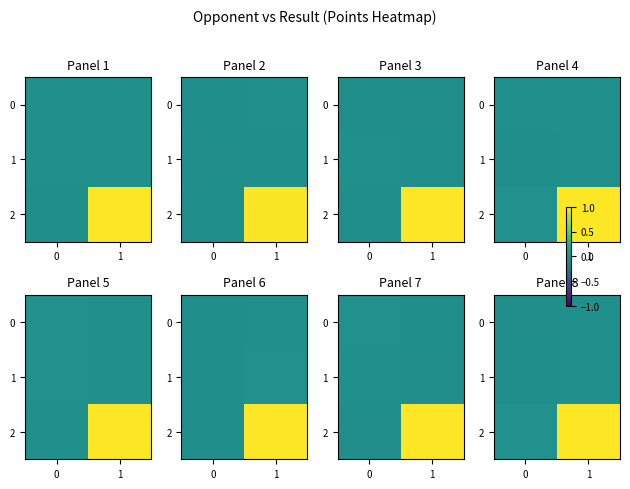

At which category is the sum across all series the highest?

1